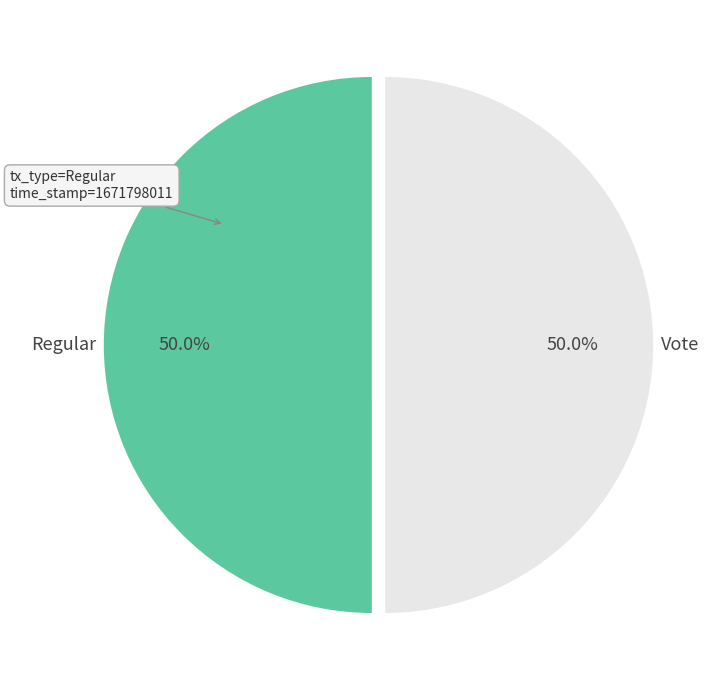

Count the number of slices in the pie.

2